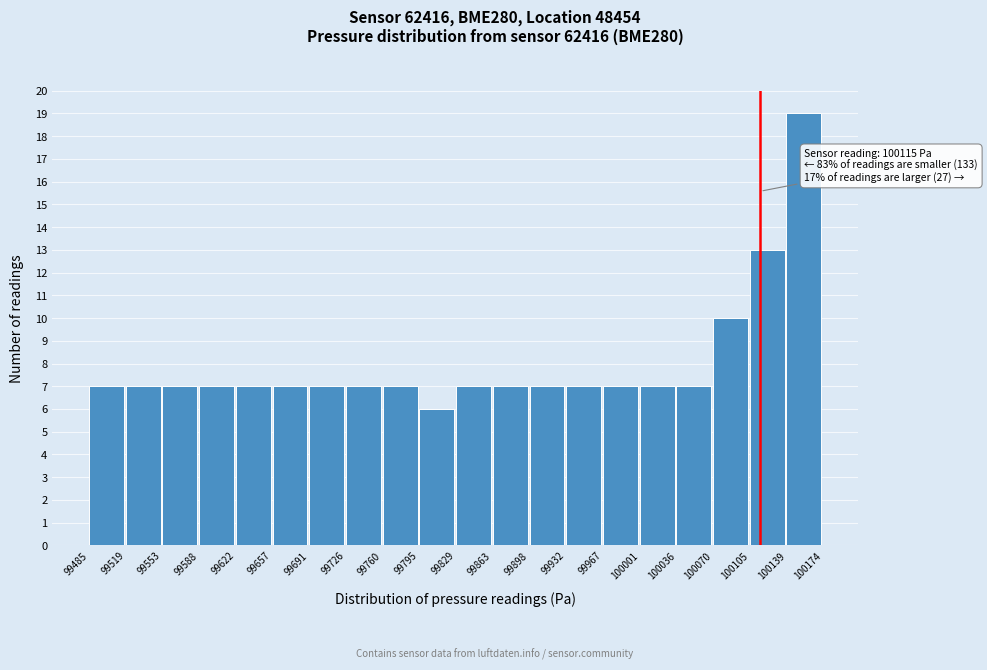

Which range on the x-axis has the tallest bar?

100139 to 100174